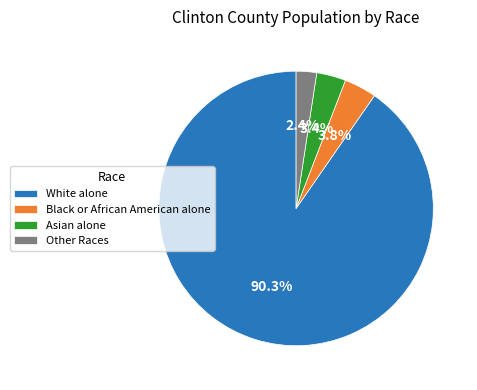

Which category has the smallest portion of the pie?

Other Races